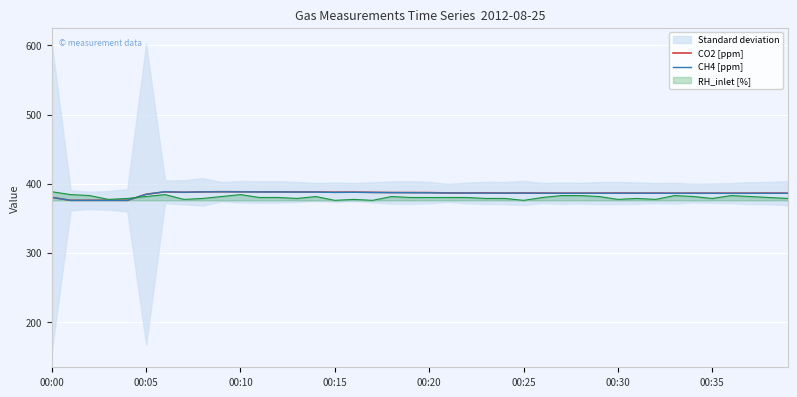

What is the maximum value for RH_inlet [%]?

388.3